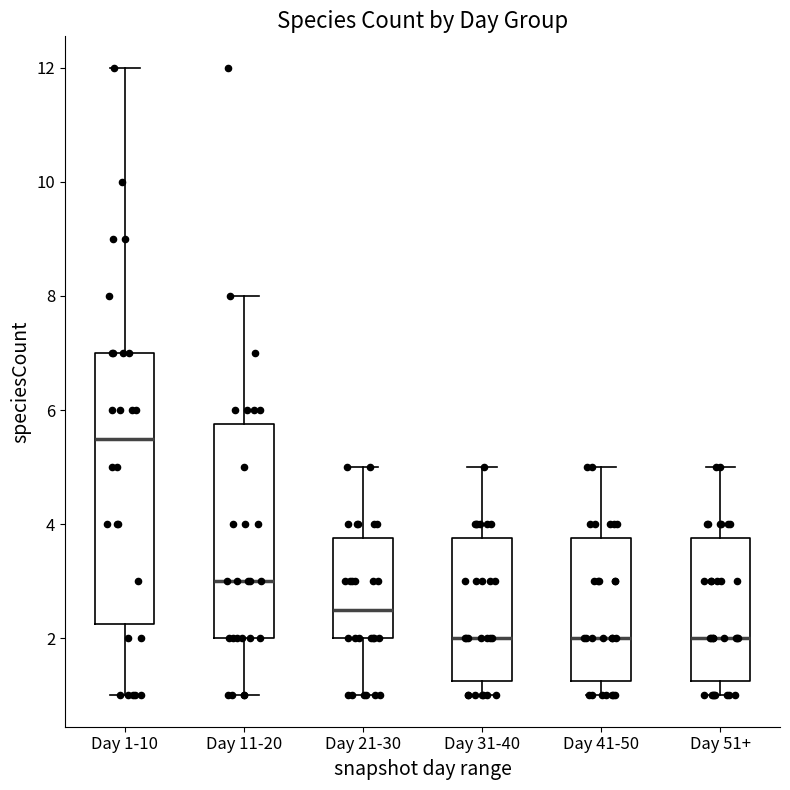

Reading left to right, read every box against the y-axis: the position of its median line, the range the box covers, and the ends of its whiskers. The values are not printed on the chart, so give them approximately, as read against the axis.

Day 1-10: median 5.6, box 2.2 to 7.0, whiskers 1.0 to 12.0
Day 11-20: median 3.0, box 2.0 to 5.8, whiskers 1.0 to 8.0
Day 21-30: median 2.6, box 2.0 to 3.8, whiskers 1.0 to 5.0
Day 31-40: median 2.0, box 1.2 to 3.8, whiskers 1.0 to 5.0
Day 41-50: median 2.0, box 1.2 to 3.8, whiskers 1.0 to 5.0
Day 51+: median 2.0, box 1.2 to 3.8, whiskers 1.0 to 5.0